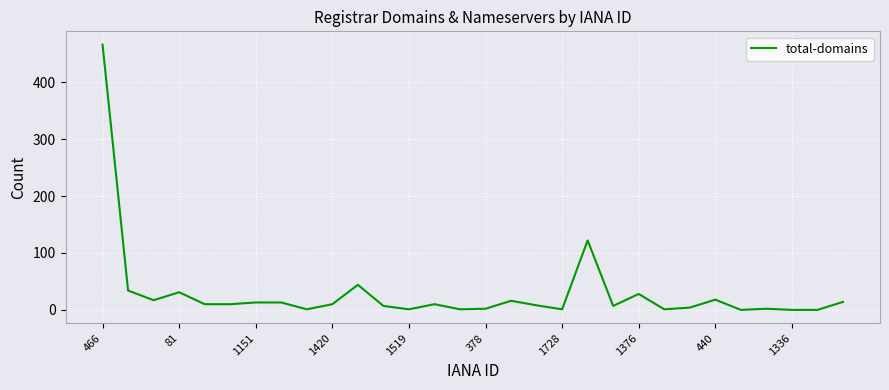

True or false: there are more than 2 points higher than both neighbors.

True